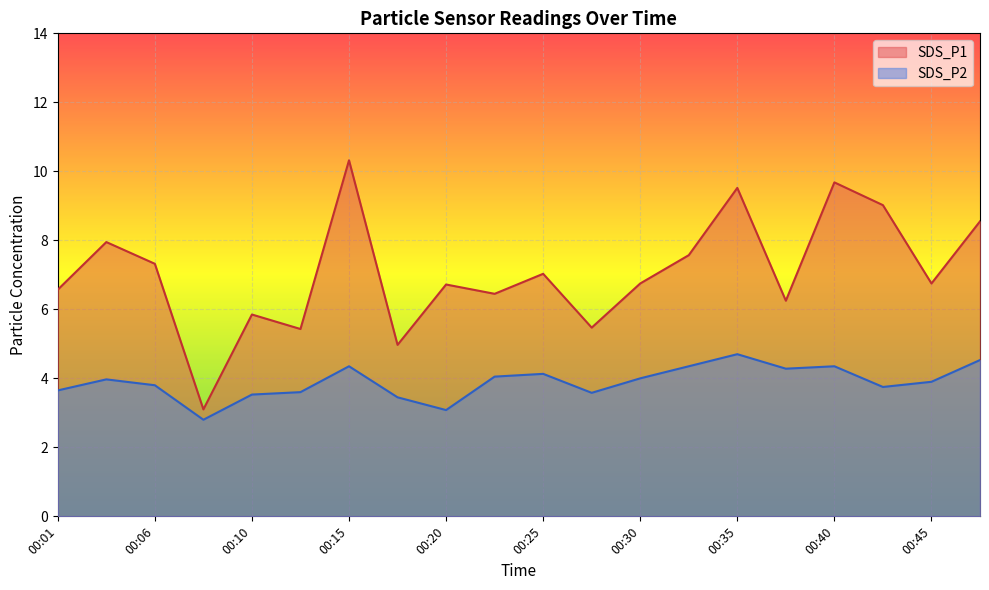

True or false: SDS_P2 has more than 2 points higher than both neighbors.

True